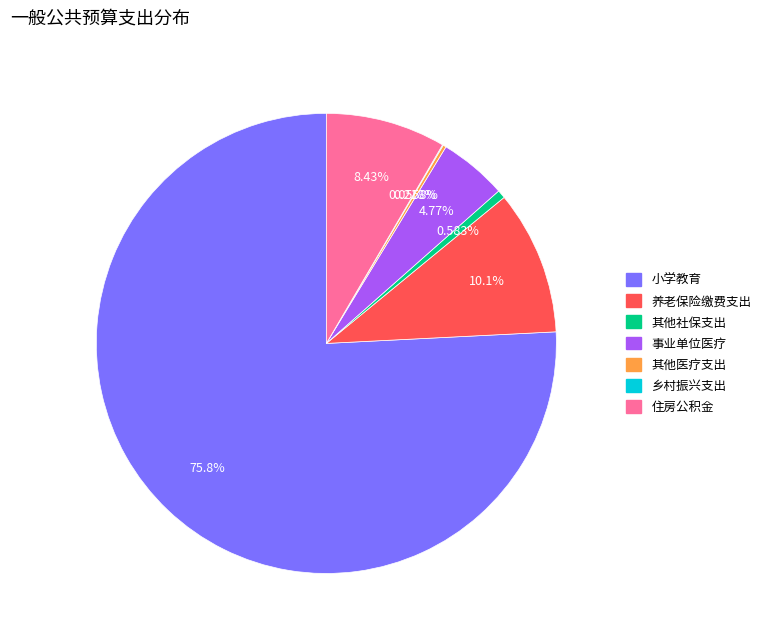

Is there a majority slice in this chart?

Yes